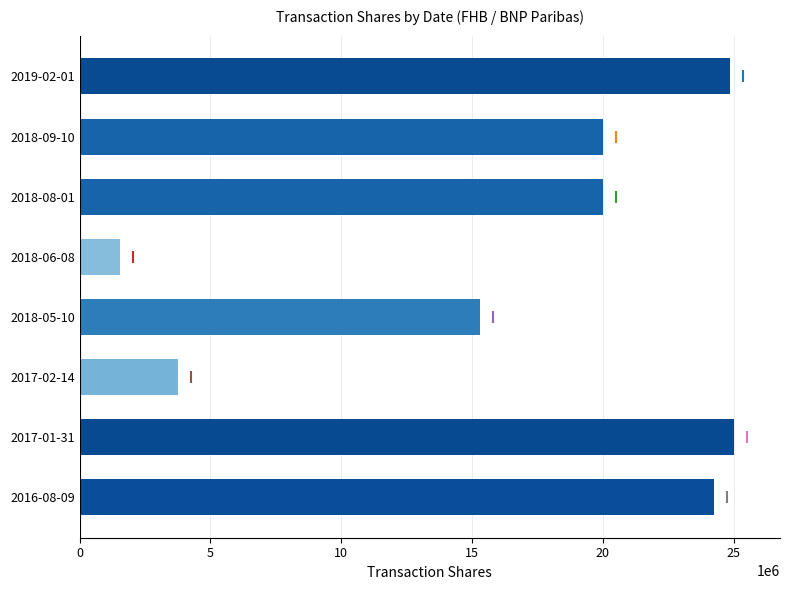

Is it true that the value at 2017-02-14 is 3750000?

True